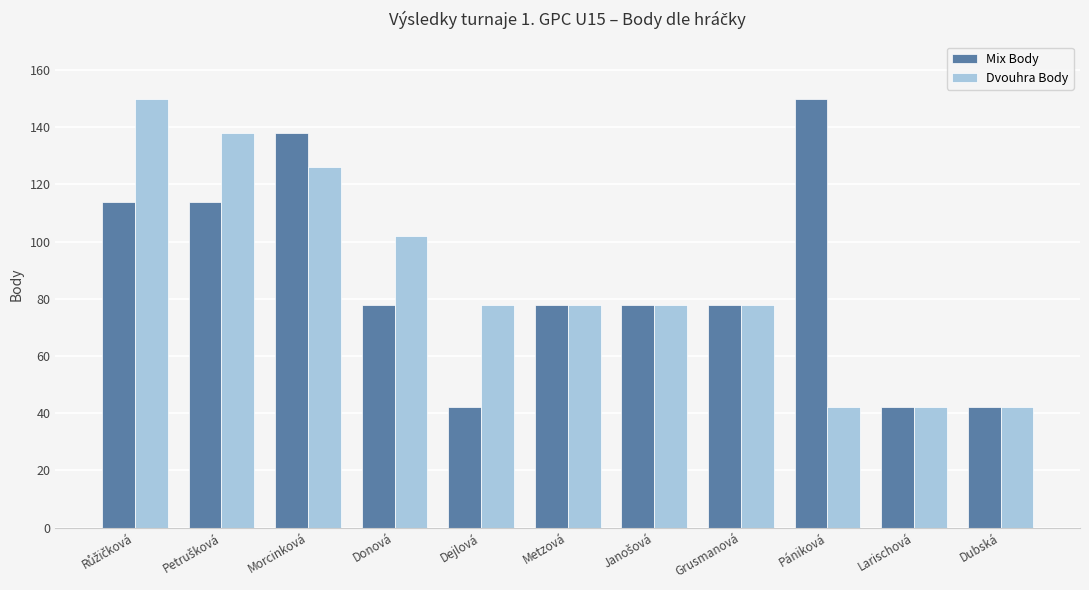

The value of Dvouhra Body at Dubská is 10. True or false?

False